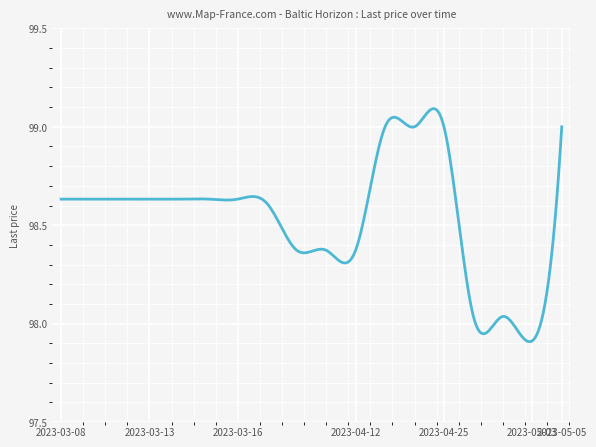

Does the chart display data point markers on the line(s)?

No